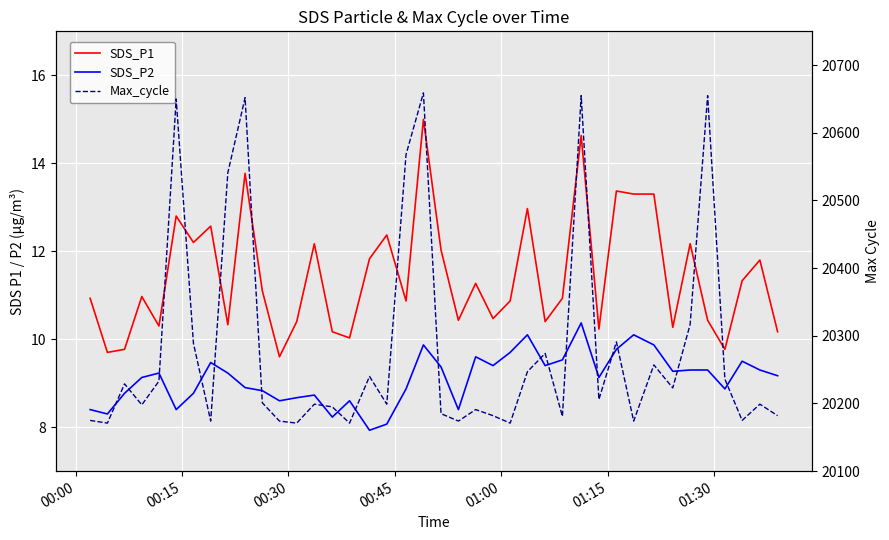

How many series are shown in this chart?

3